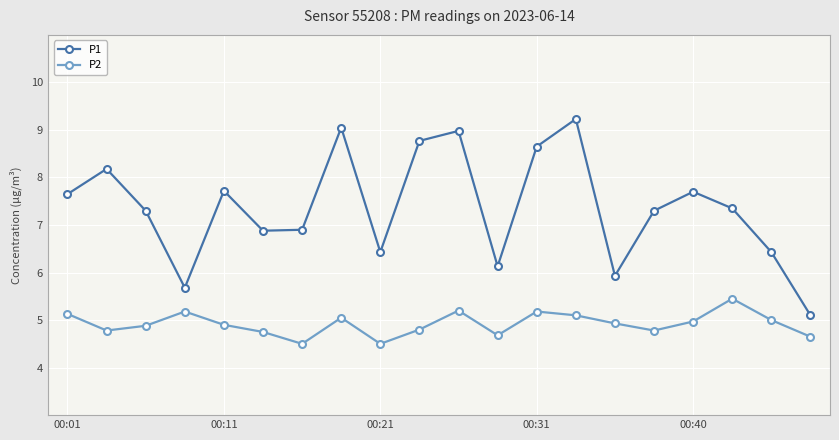

What is the lowest value of the P2 series?

4.5